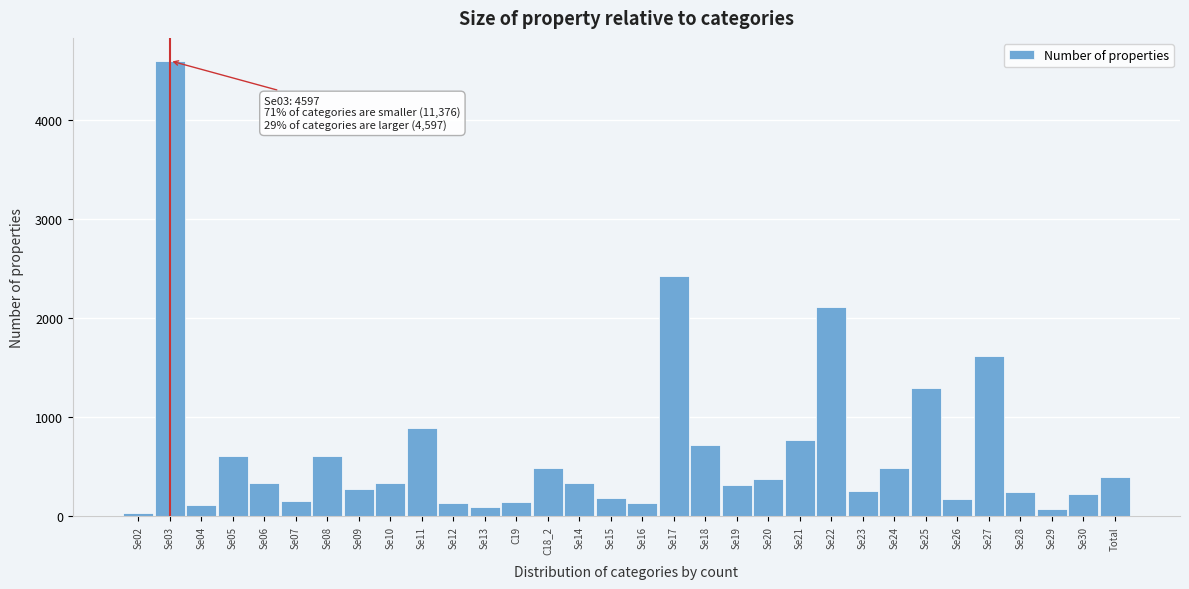

What is the sum of all values?

20894